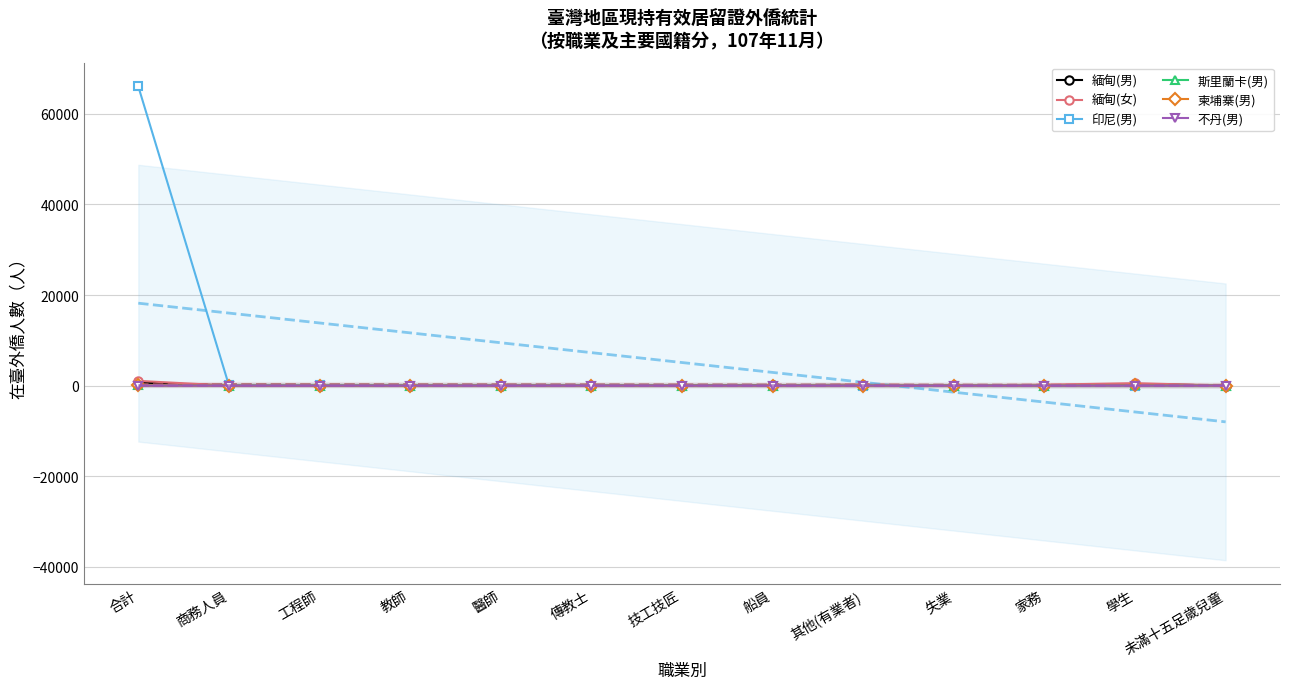

True or false: 緬甸(女) has a value of 662 at 船員.

False